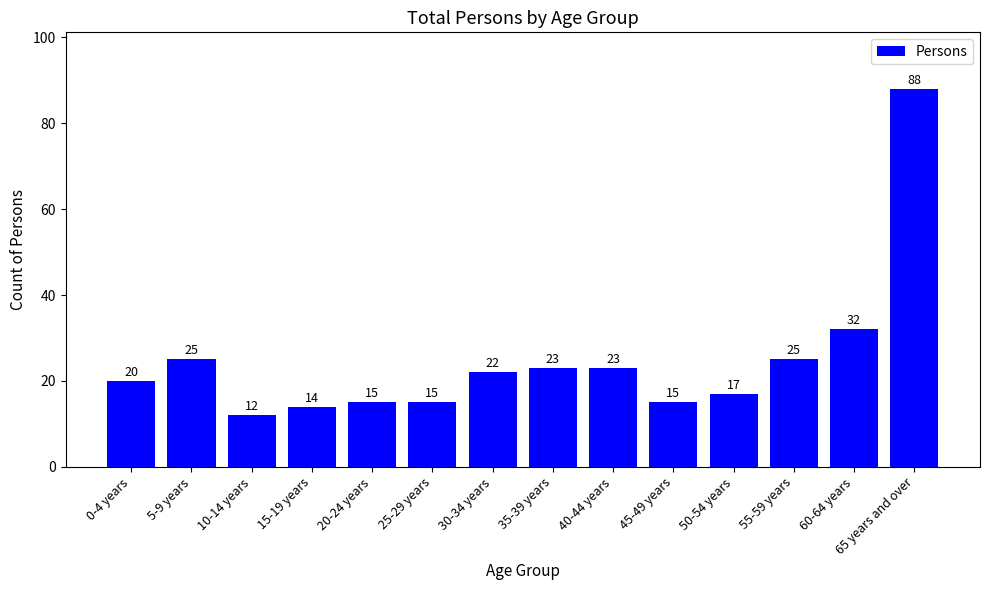

What is the average value?

25